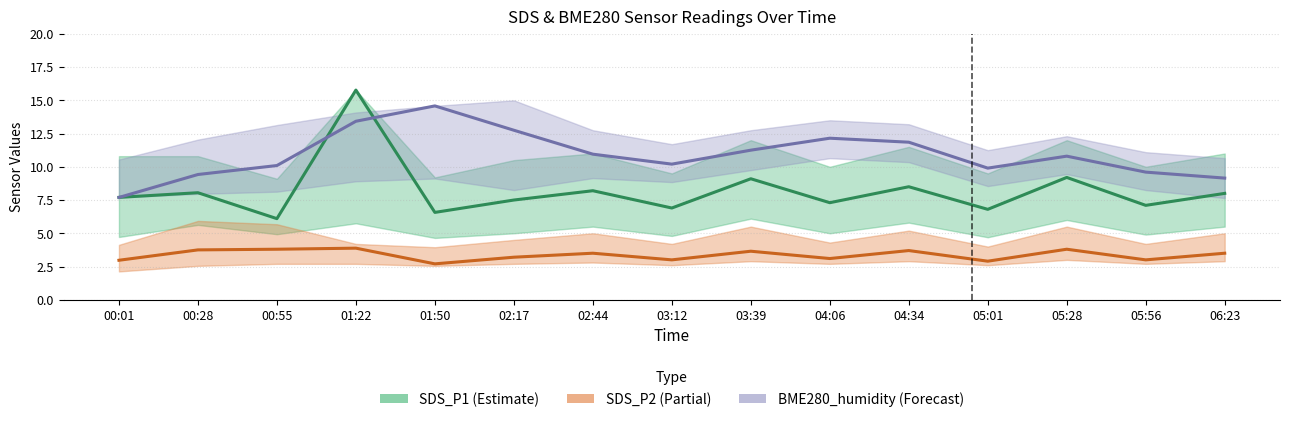

Reading left to right, what are all the values shown in this chart?

SDS_P1 (Estimate): 00:01=7.7	00:28=8.1	00:55=6.1	01:22=15.8	01:50=6.6	02:17=7.5	02:44=8.2	03:12=6.9	03:39=9.1	04:06=7.3	04:34=8.5	05:01=6.8	05:28=9.2	05:56=7.1	06:23=8.0
SDS_P2 (Partial): 00:01=3.0	00:28=3.8	00:55=3.8	01:22=3.9	01:50=2.7	02:17=3.2	02:44=3.5	03:12=3.0	03:39=3.6	04:06=3.1	04:34=3.7	05:01=2.9	05:28=3.8	05:56=3.0	06:23=3.5
BME280_humidity (Forecast): 00:01=7.7	00:28=9.4	00:55=10.1	01:22=13.4	01:50=14.6	02:17=12.8	02:44=10.9	03:12=10.2	03:39=11.2	04:06=12.1	04:34=11.9	05:01=9.9	05:28=10.8	05:56=9.6	06:23=9.1